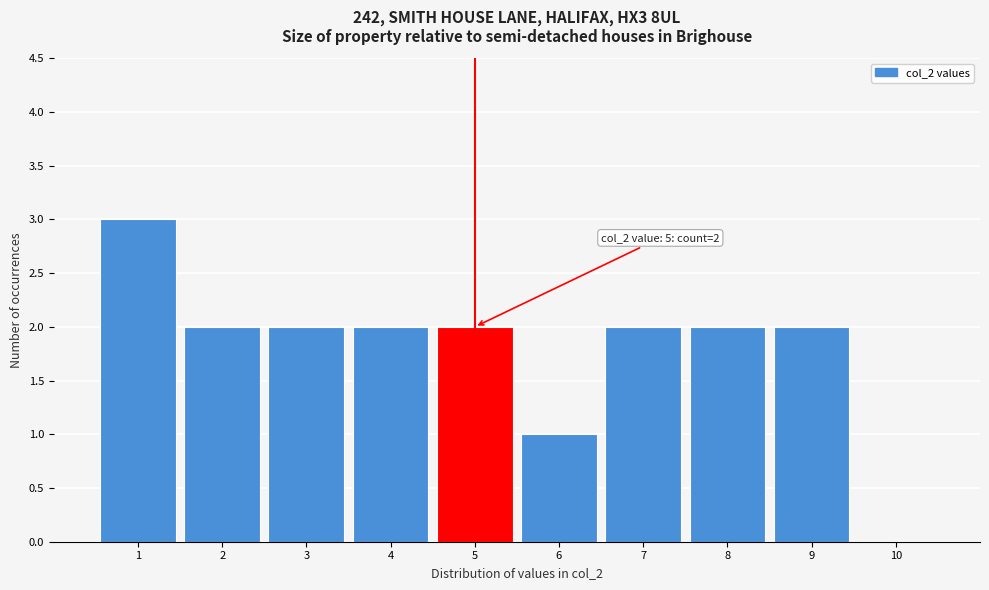

Over which range of the x-axis is the bar tallest?

0.5 to 1.5